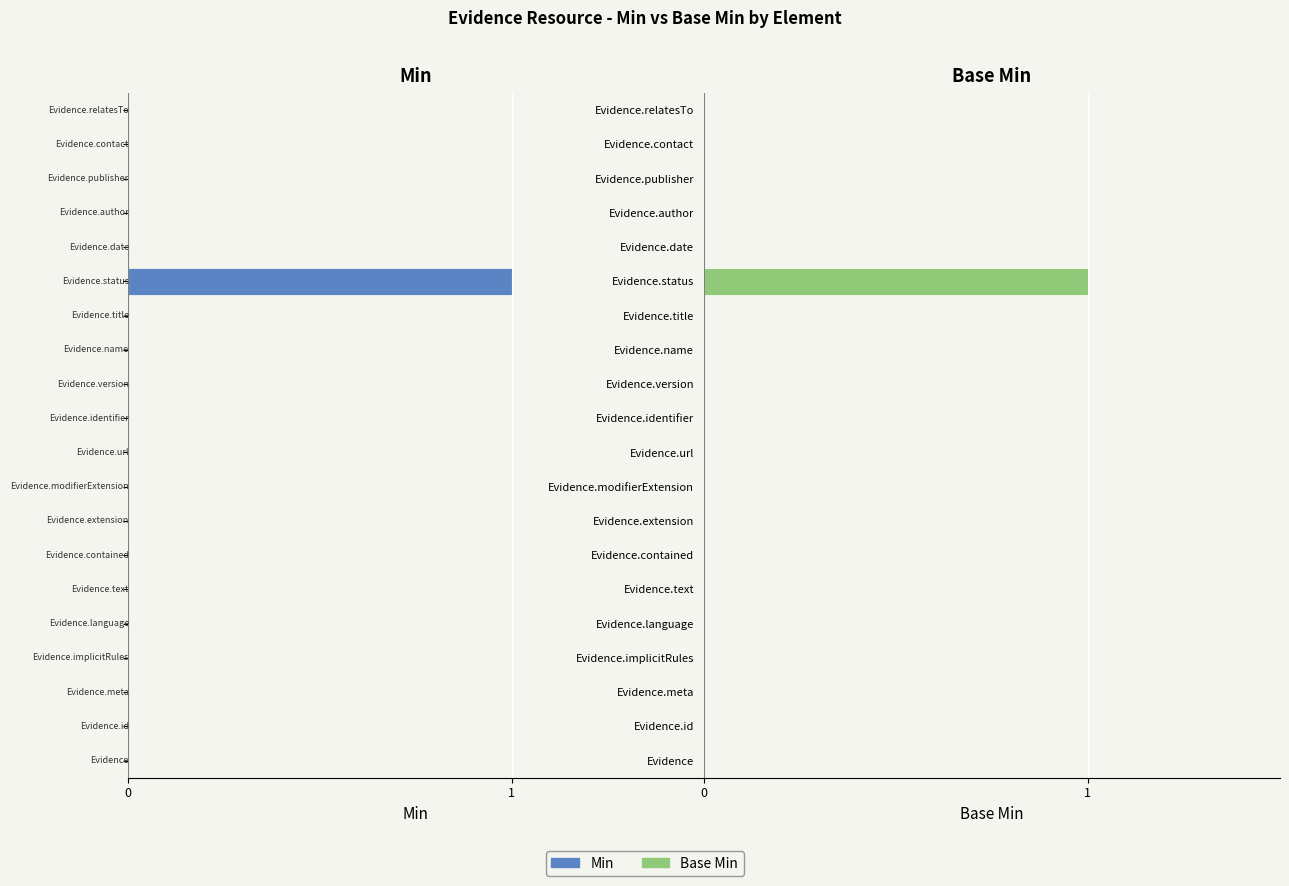

What is the greatest value displayed?

1